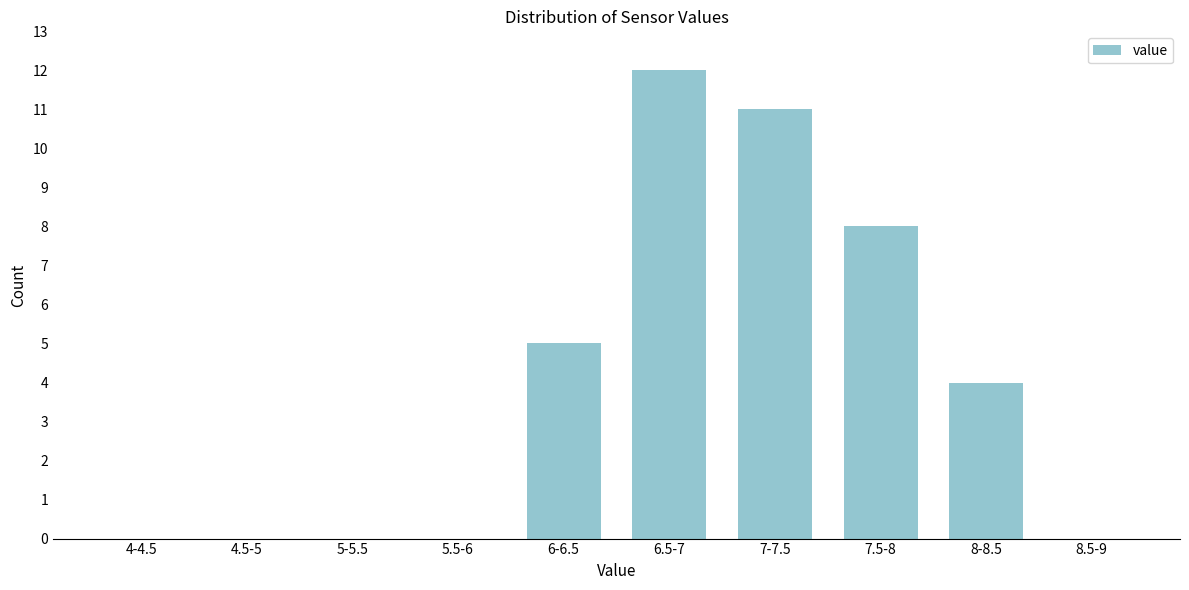

Reading left to right, extract all data points from this chart.

4-4.5=0	4.5-5=0	5-5.5=0	5.5-6=0	6-6.5=5	6.5-7=12	7-7.5=11	7.5-8=8	8-8.5=4	8.5-9=0